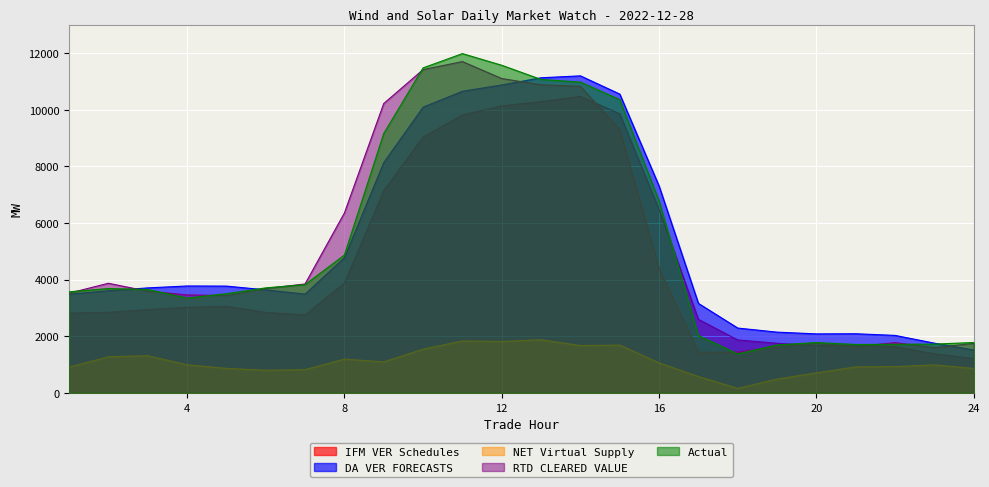

True or false: RTD CLEARED VALUE has more than 2 interior local peaks.

True